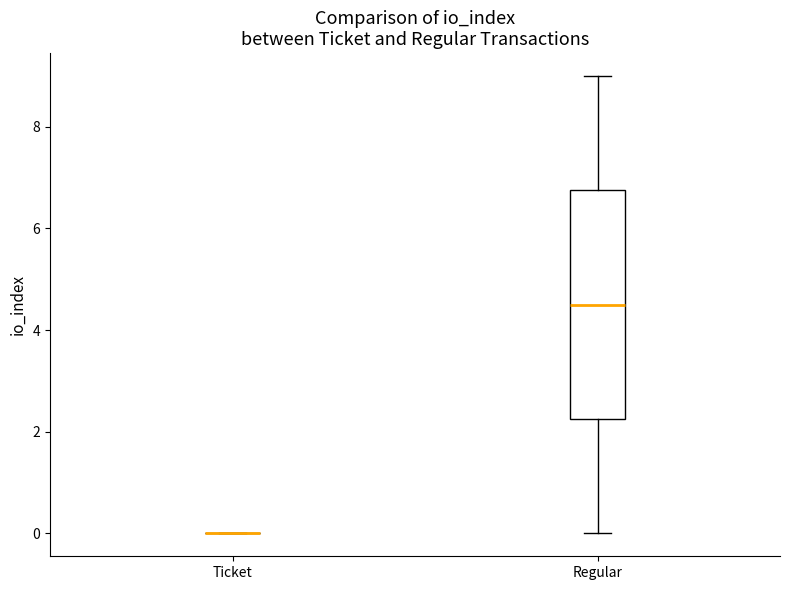

Reading left to right, transcribe this box plot: for each box, give where its median line is, the range the box spans, and where its two whiskers end, as read against the y-axis. The values are not printed on the chart, so give them approximately, as read against the axis.

Ticket: box collapsed to a line at 0.0, whiskers 0.0 to 0.0
Regular: median 4.6, box 2.2 to 6.8, whiskers 0.0 to 9.0